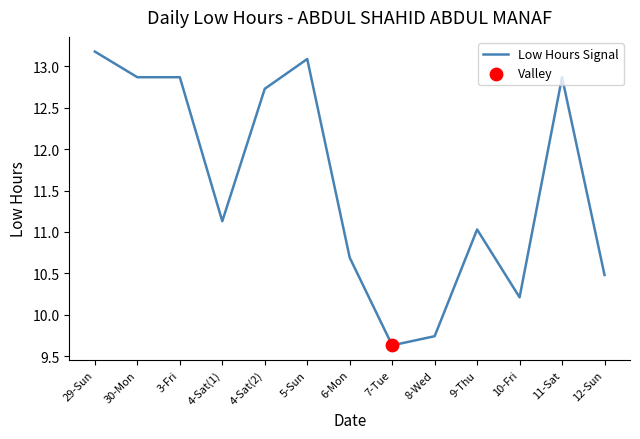

What is the change in value from 3-Fri to 4-Sat(1)?

-1.7